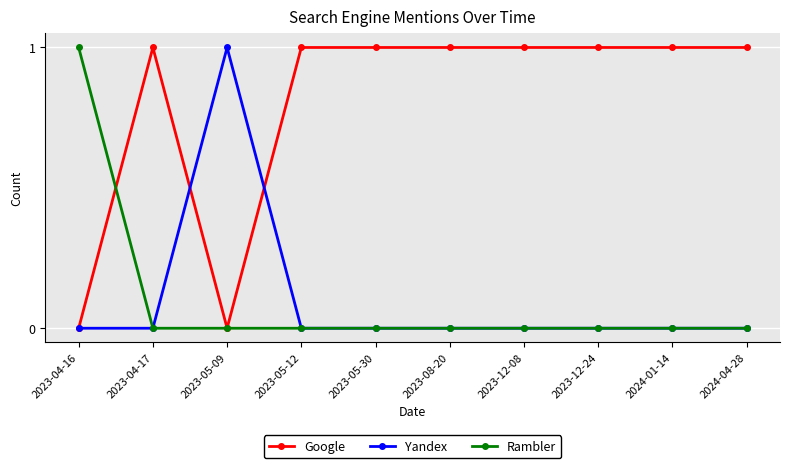

True or false: Google and Yandex cross at least once.

True